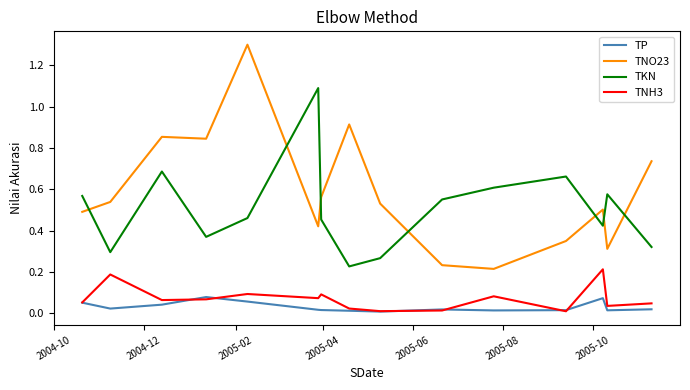

How many TP values are between 0 and 1?

15